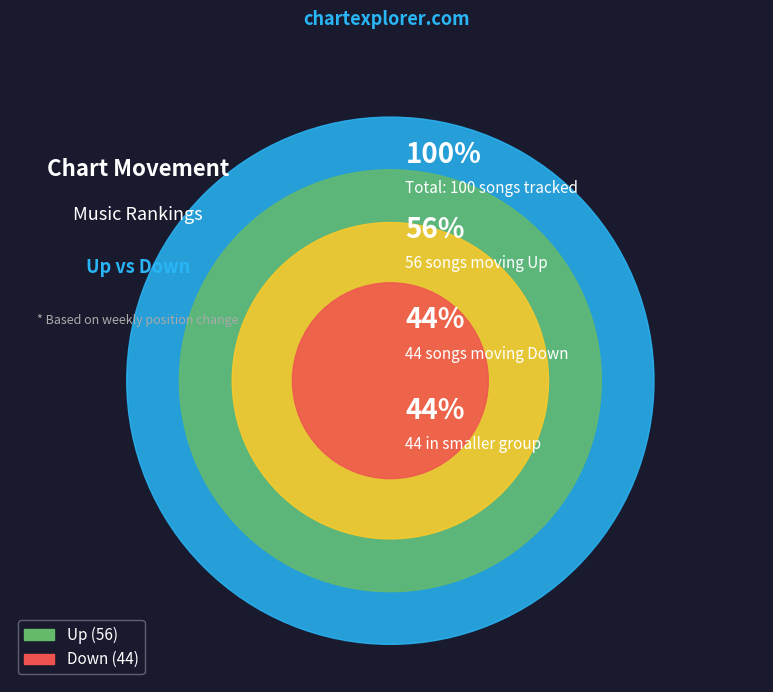

To the nearest percent, what percentage of the pie is Up?

56%